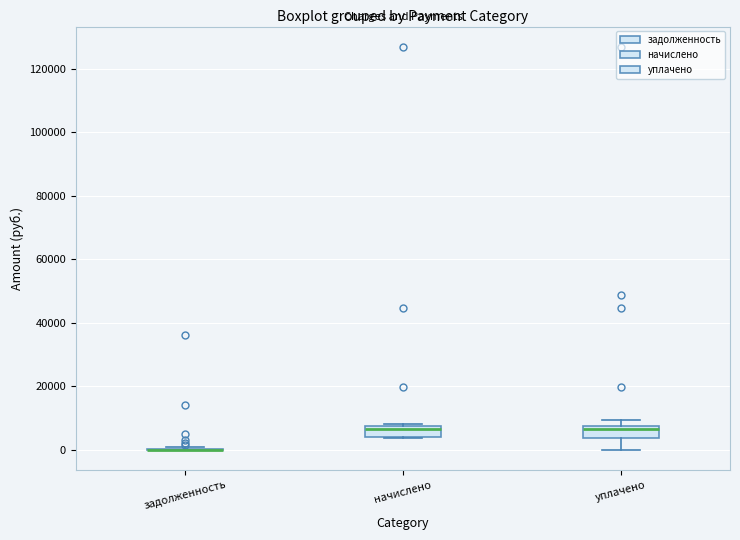

Reading left to right, read every box against the y-axis: the position of its median line, the range the box covers, and the ends of its whiskers. The values are not printed on the chart, so give them approximately, as read against the axis.

задолженность: box collapsed to a line at 0, whiskers 0 to 2000
начислено: median 6000, box 4000 to 8000, whiskers 4000 to 8000 (just above the box's upper edge)
уплачено: median 6000, box 4000 to 8000, whiskers 0 to 10000